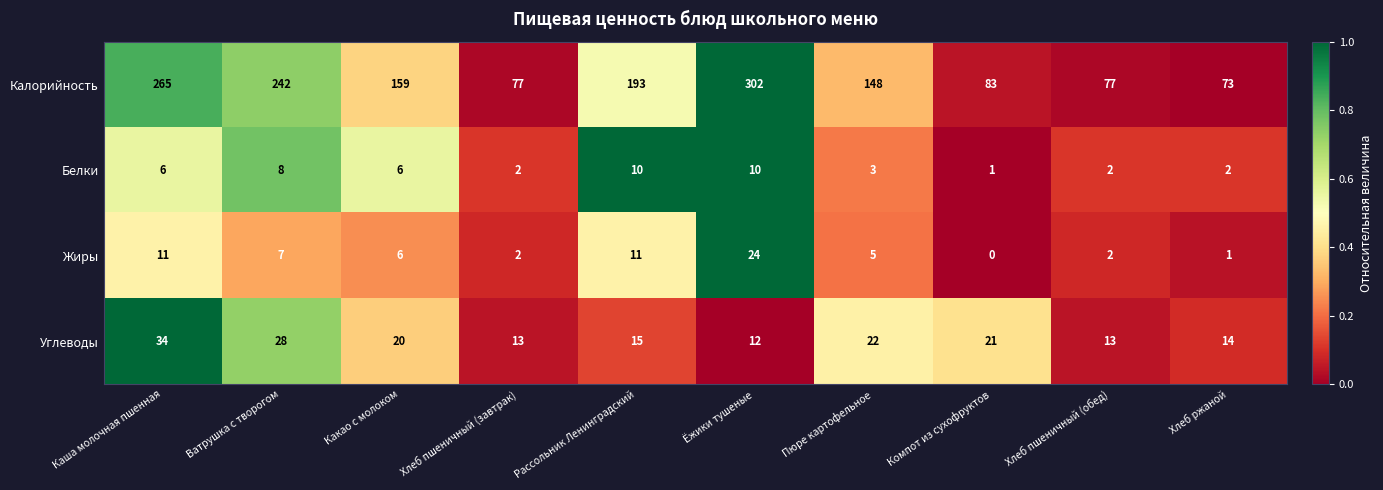

Rank the series by their maximum value, from highest to lowest.

Калорийность, Углеводы, Жиры, Белки